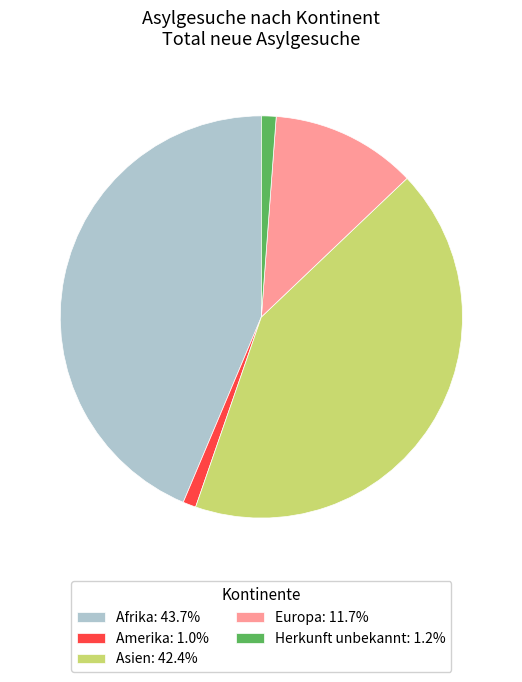

Is there any slice that represents more than half of the pie?

No